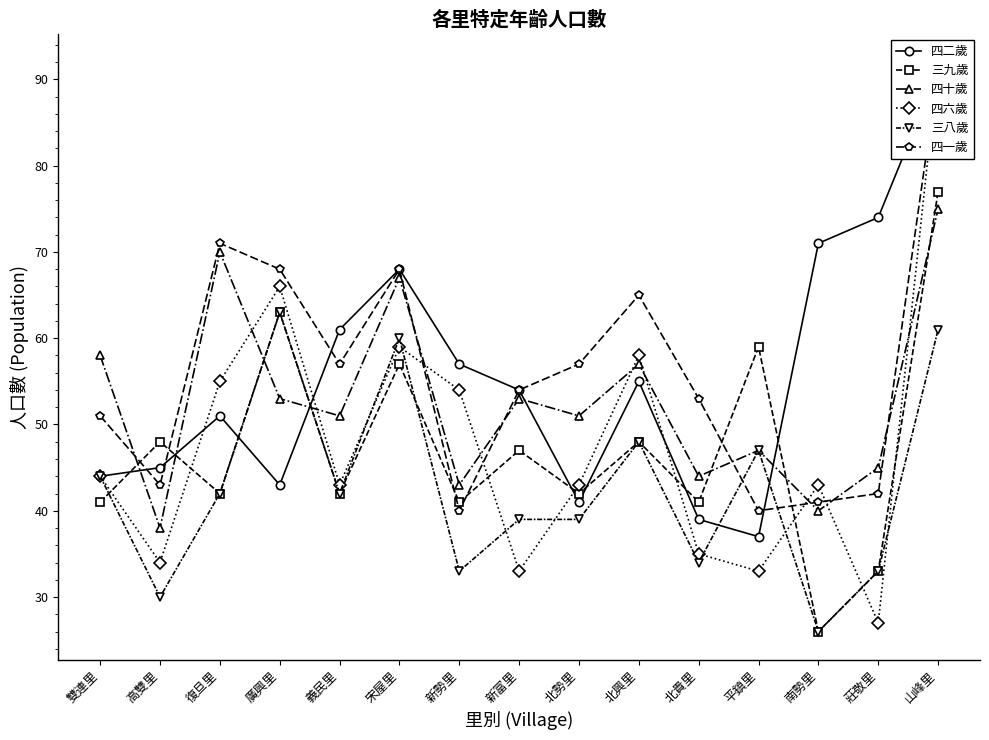

What value does the 四十歲 series have at 復旦里?

70